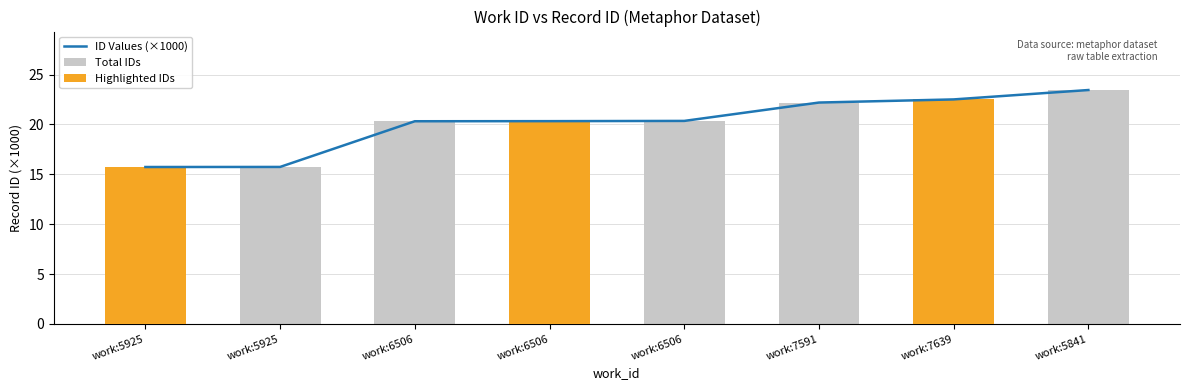

Reading left to right, list all the values displayed in this chart.

ID Values (×1000): 15.7	15.7	20.3	20.3	20.4	22.2	22.5	23.5
Total IDs: 15.7	15.7	20.3	20.3	20.4	22.2	22.5	23.5
Highlighted IDs: 15.7	0.0	0.0	20.3	0.0	0.0	22.5	0.0